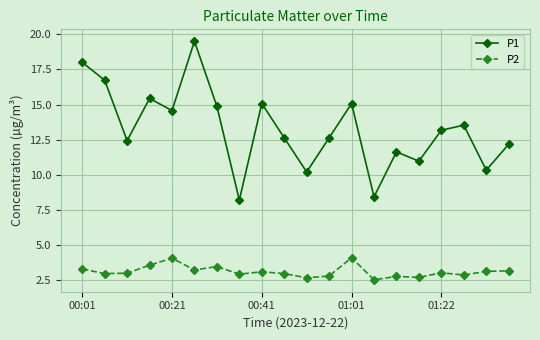

What is the greatest value displayed?

19.5